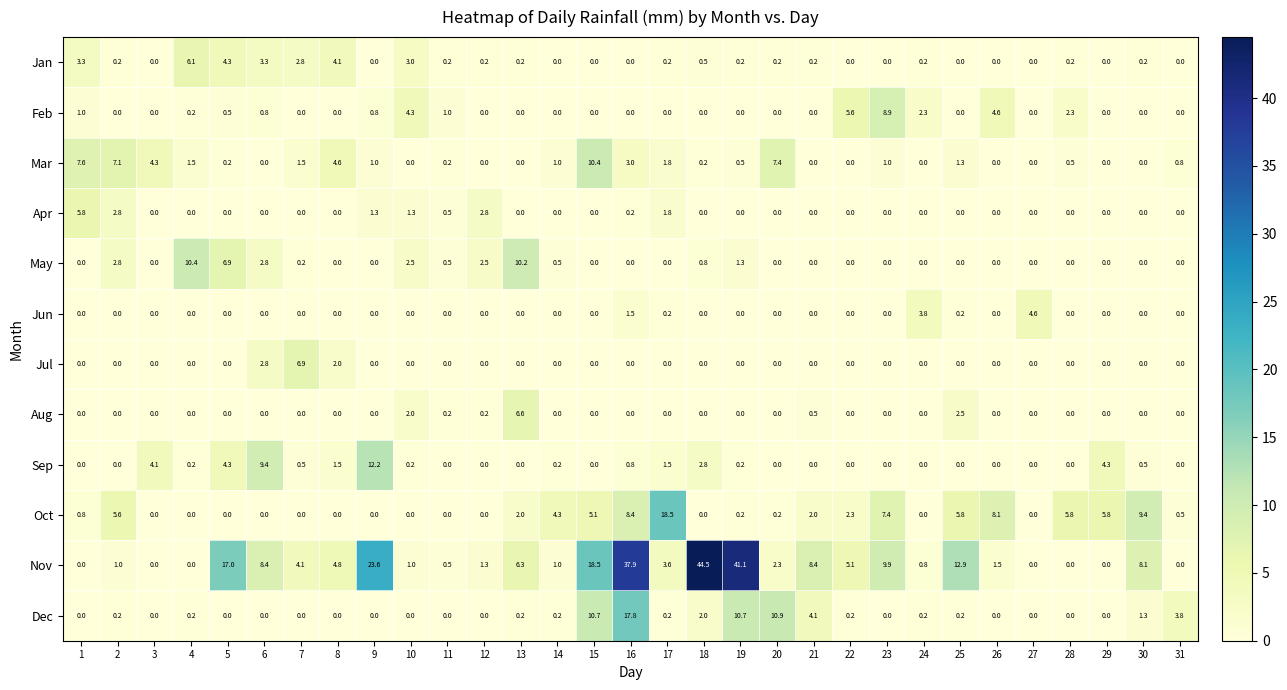

What is the difference between the highest and lowest values at 23?

9.9